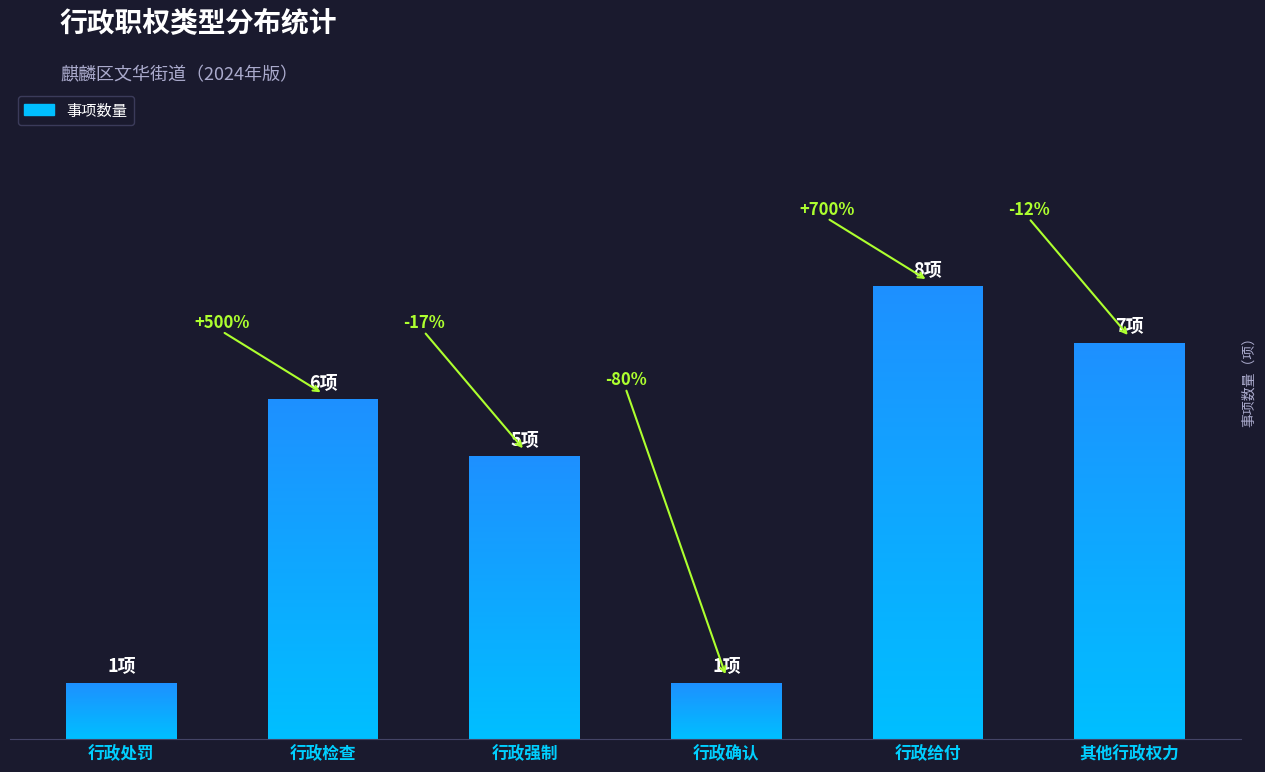

What is the change in value from 行政检查 to 其他行政权力?

+1